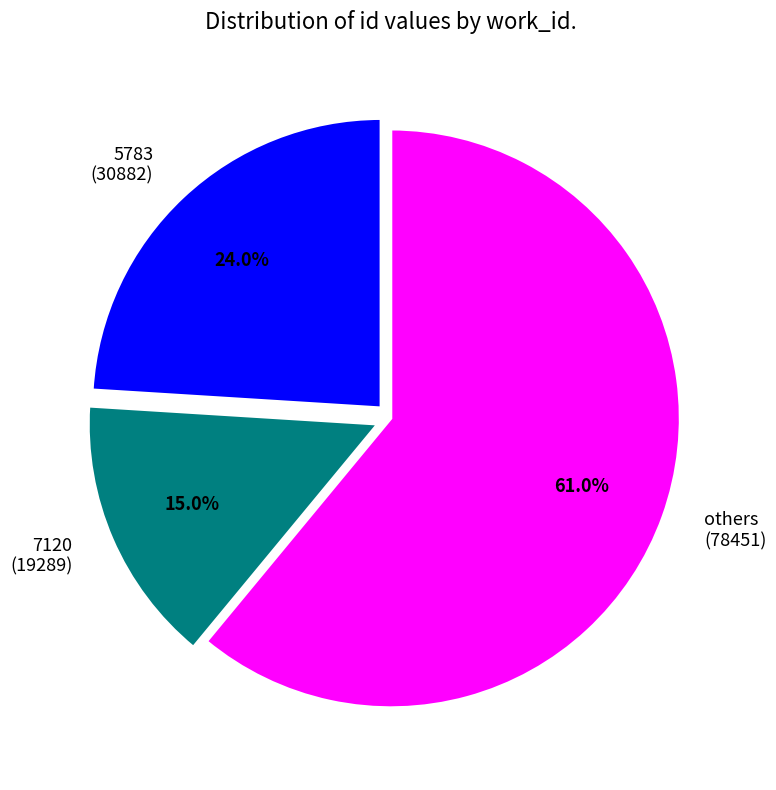

Which has a higher value, others (78451) or 5783 (30882)?

others (78451)